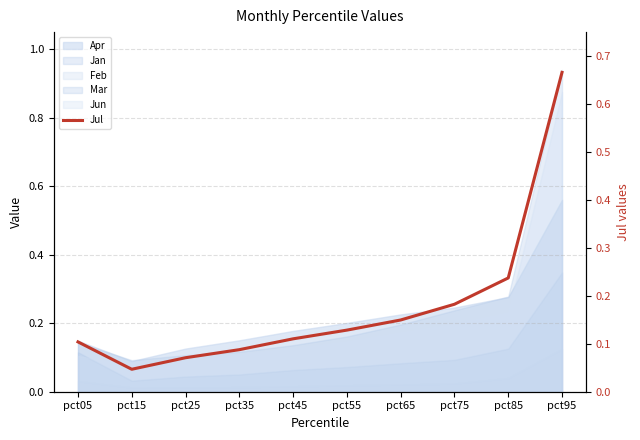

Does the chart have visible grid lines?

Yes